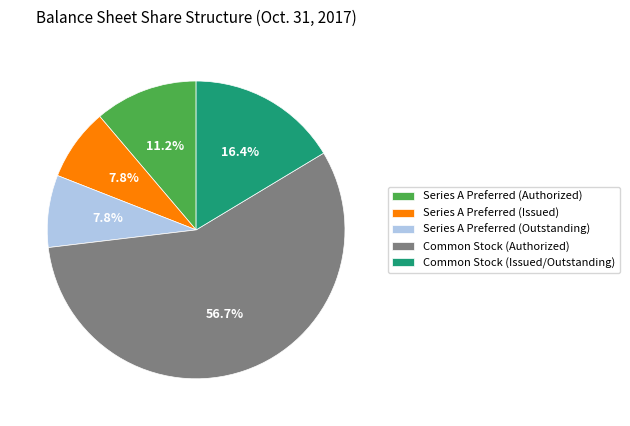

Between Common Stock (Authorized) and Series A Preferred (Outstanding), which is larger?

Common Stock (Authorized)